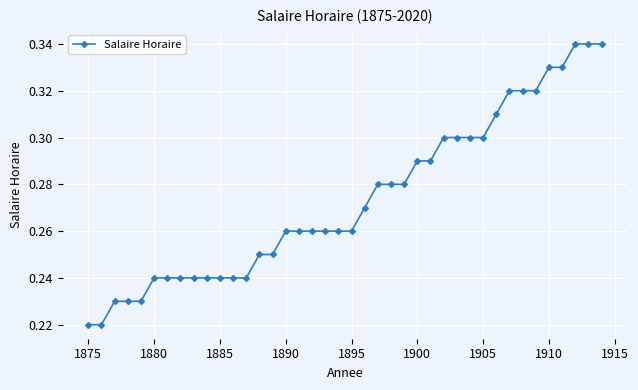

How many values are between 0 and 1?

40